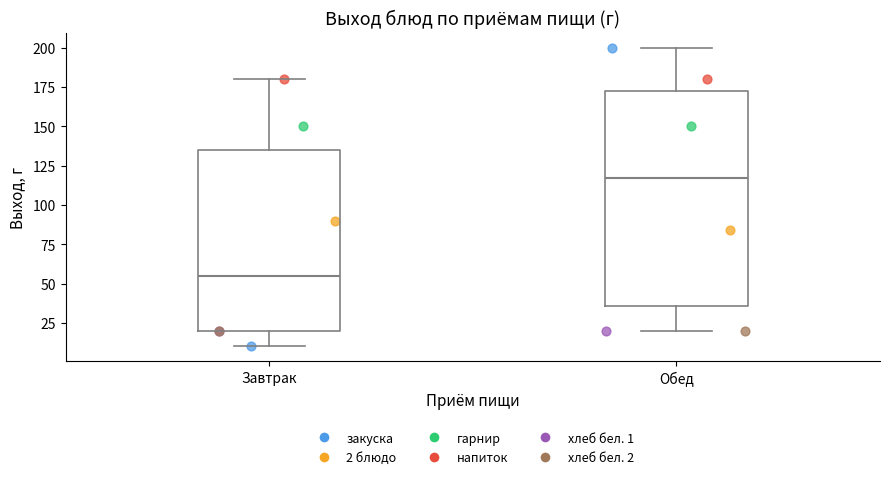

Which box is the tallest, from its lower edge to its upper edge?

Обед